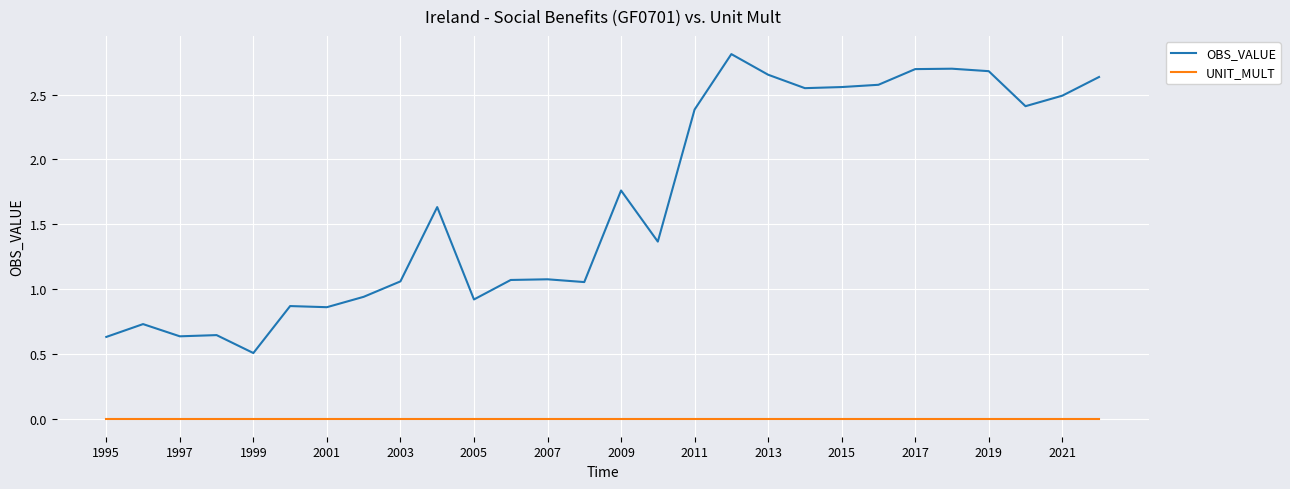

What are all the series names shown in the legend?

OBS_VALUE, UNIT_MULT